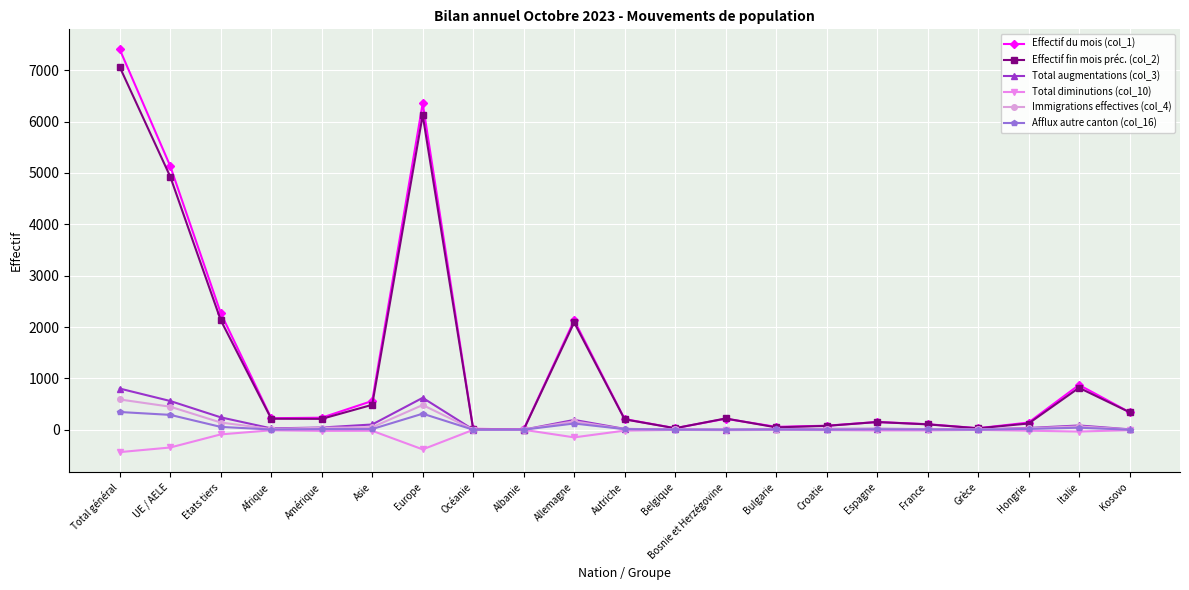

Which series has the largest range (max minus min)?

Effectif du mois (col_1)